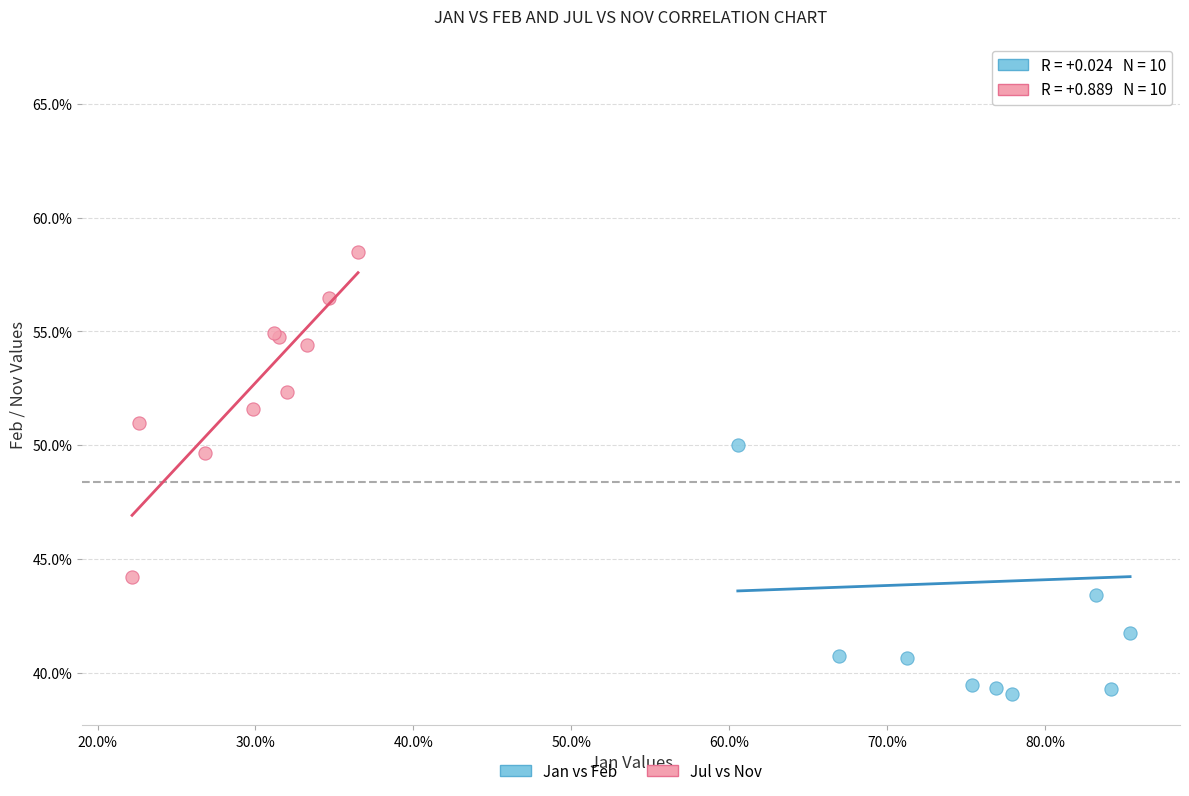

What are all the series names shown in the legend?

Jan vs Feb, Jul vs Nov